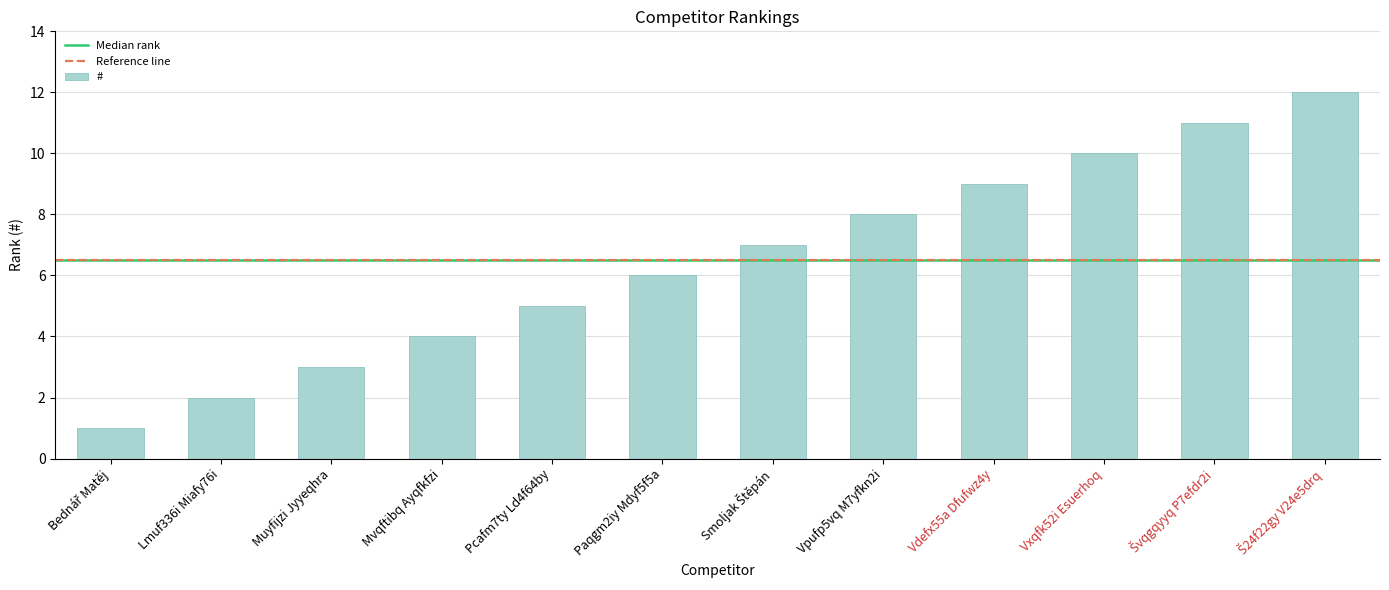

Is it true that the value at Paqgm2iy Mdyf5f5a is 6?

True